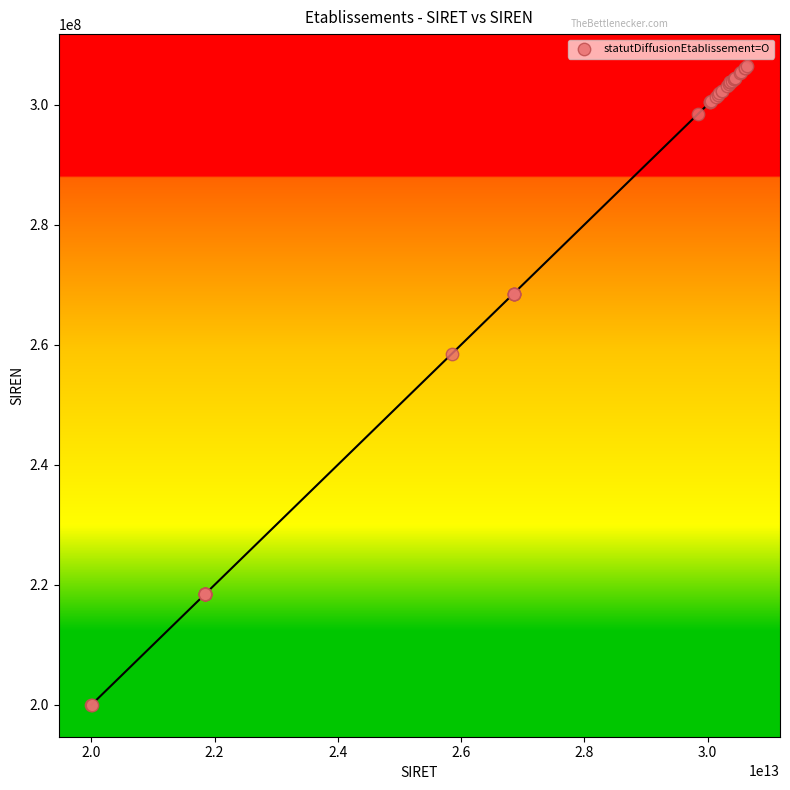

What Y value in the scatter plot is closest to 253219901?

258502012